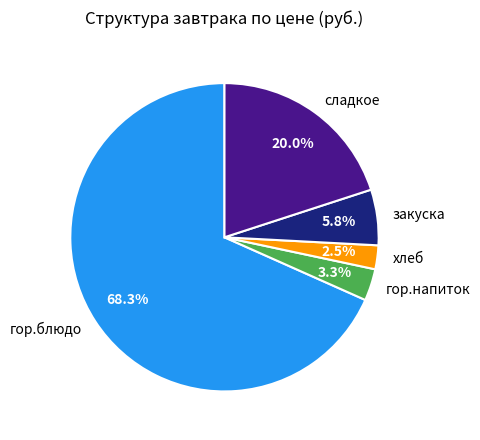

Count the number of slices in the pie.

5